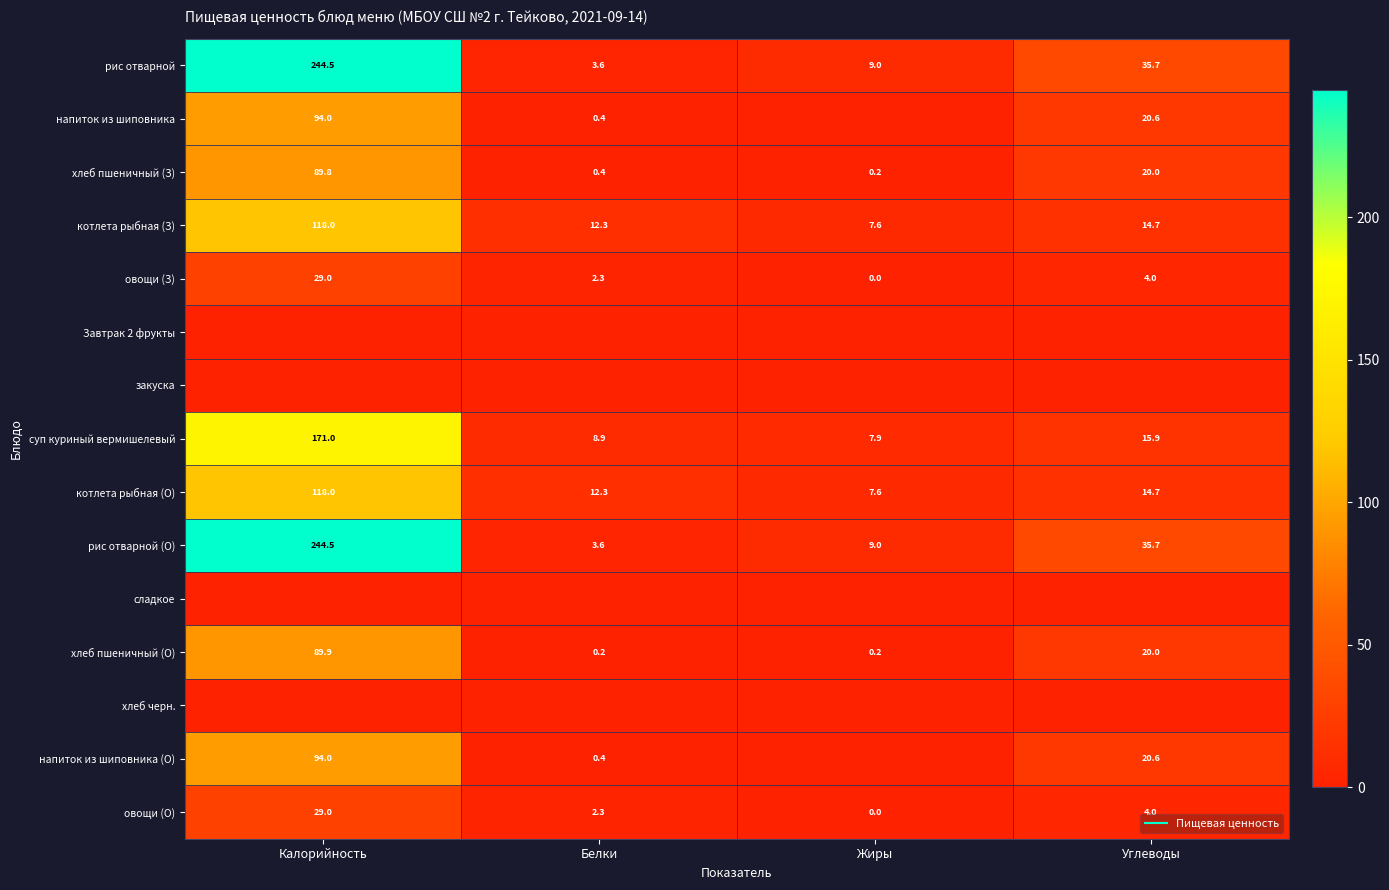

Rank the series by their maximum value, from lowest to highest.

Завтрак 2 фрукты, закуска, сладкое, хлеб черн., овощи (З), овощи (О), хлеб пшеничный (З), хлеб пшеничный (О), напиток из шиповника, напиток из шиповника (О), котлета рыбная (З), котлета рыбная (О), суп куриный вермишелевый, рис отварной, рис отварной (О)